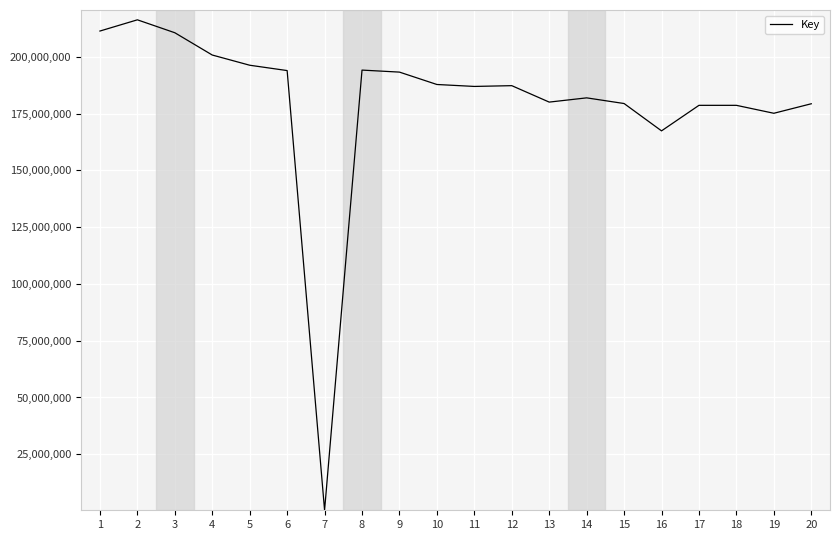

What is the greatest value displayed?

216354707